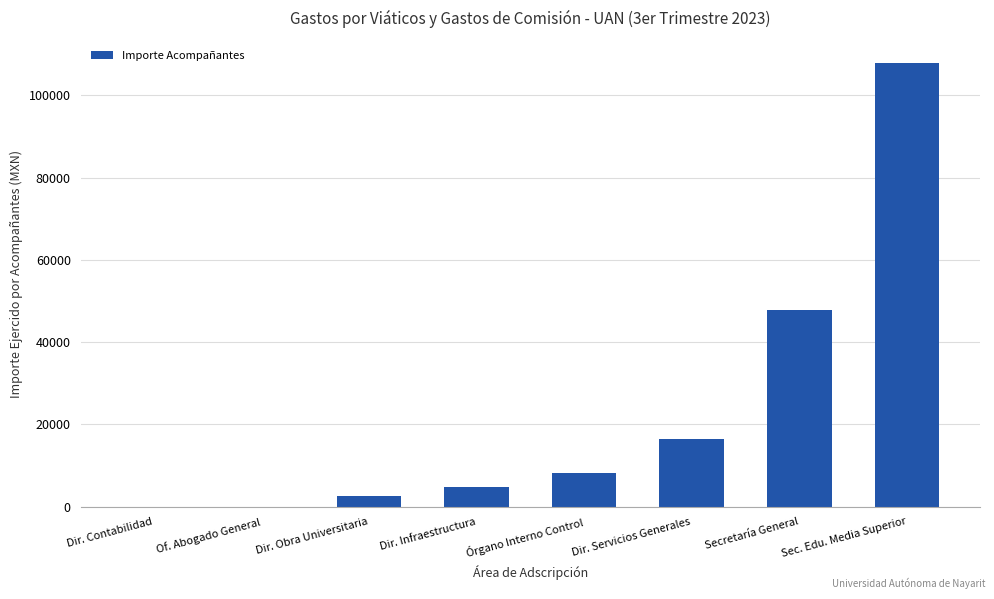

Reading left to right, list all the values displayed in this chart.

0.0	0.0	2566.0	4753.0	8164.0	16311.0	47792.3	107900.0